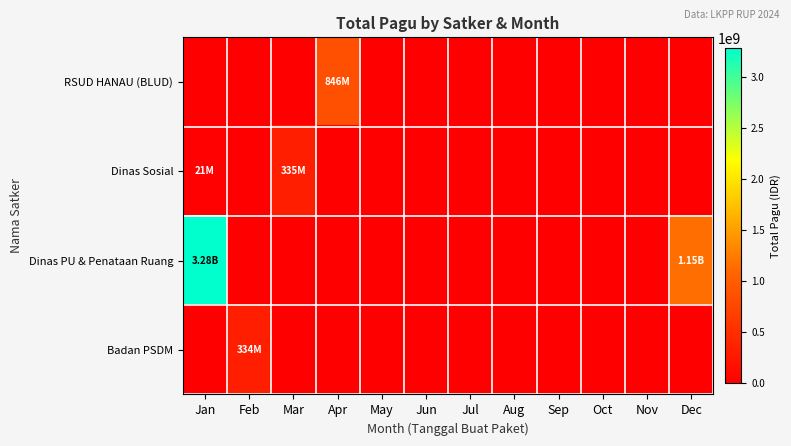

Reading left to right, what are all the values shown in this chart?

RSUD HANAU (BLUD): Jan=0	Feb=0	Mar=0	Apr=846300000	May=0	Jun=0	Jul=0	Aug=0	Sep=0	Oct=0	Nov=0	Dec=0
Dinas Sosial: Jan=21100000	Feb=0	Mar=334778000	Apr=0	May=0	Jun=0	Jul=0	Aug=0	Sep=0	Oct=0	Nov=0	Dec=0
Dinas PU & Penataan Ruang: Jan=3282600000	Feb=0	Mar=0	Apr=0	May=0	Jun=0	Jul=0	Aug=0	Sep=0	Oct=0	Nov=0	Dec=1154145000
Badan PSDM: Jan=0	Feb=334068381	Mar=0	Apr=0	May=0	Jun=0	Jul=0	Aug=0	Sep=0	Oct=0	Nov=0	Dec=0